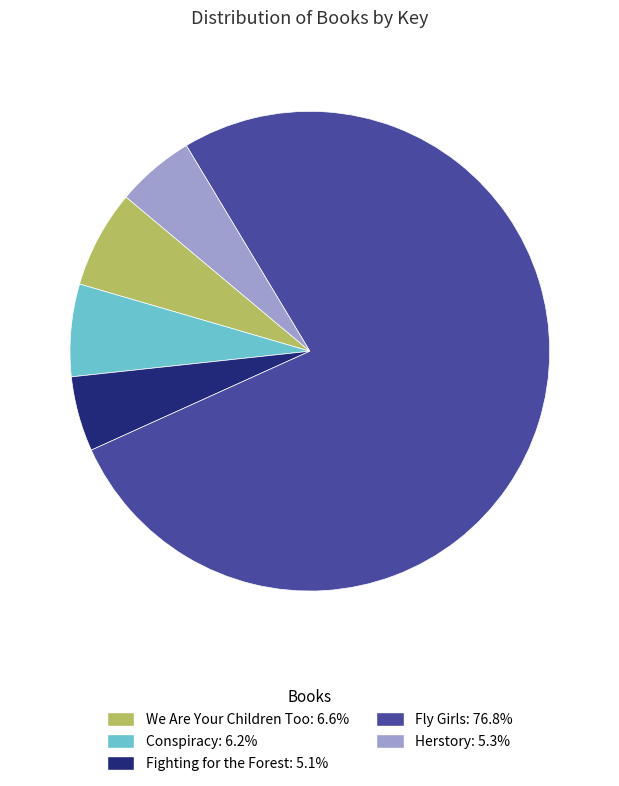

Do We Are Your Children Too: 6.6% and Conspiracy: 6.2% together represent more than half of the pie?

No